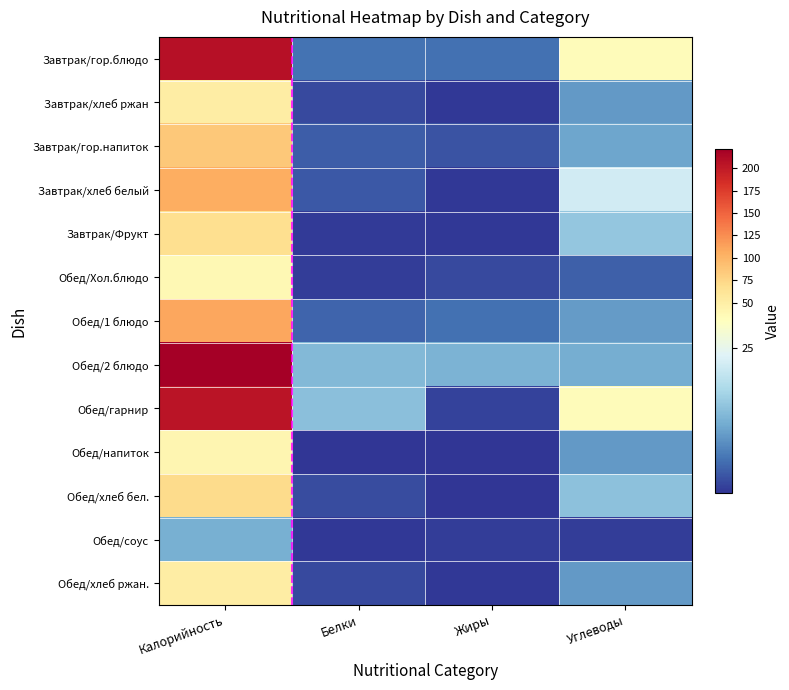

Reading left to right, list all the values displayed in this chart.

Завтрак/гор.блюдо: Калорийность=207.8	Белки=5.9	Жиры=5.8	Углеводы=33.0
Завтрак/хлеб ржан: Калорийность=51.2	Белки=2.0	Жиры=0.4	Углеводы=10.0
Завтрак/гор.напиток: Калорийность=86.0	Белки=3.9	Жиры=2.9	Углеводы=11.2
Завтрак/хлеб белый: Калорийность=105.5	Белки=3.4	Жиры=0.4	Углеводы=22.1
Завтрак/Фрукт: Калорийность=68.3	Белки=0.6	Жиры=0.5	Углеводы=15.5
Обед/Хол.блюдо: Калорийность=37.6	Белки=0.8	Жиры=2.0	Углеводы=4.1
Обед/1 блюдо: Калорийность=110.4	Белки=4.7	Жиры=5.7	Углеводы=10.1
Обед/2 блюдо: Калорийность=221.4	Белки=13.7	Жиры=13.0	Углеводы=12.3
Обед/гарнир: Калорийность=204.8	Белки=14.5	Жиры=1.3	Углеводы=33.8
Обед/напиток: Калорийность=41.6	Белки=0.2	Жиры=0.1	Углеводы=9.9
Обед/хлеб бел.: Калорийность=70.3	Белки=2.3	Жиры=0.2	Углеводы=14.8
Обед/соус: Калорийность=12.5	Белки=0.5	Жиры=0.8	Углеводы=0.9
Обед/хлеб ржан.: Калорийность=51.2	Белки=2.0	Жиры=0.4	Углеводы=10.0